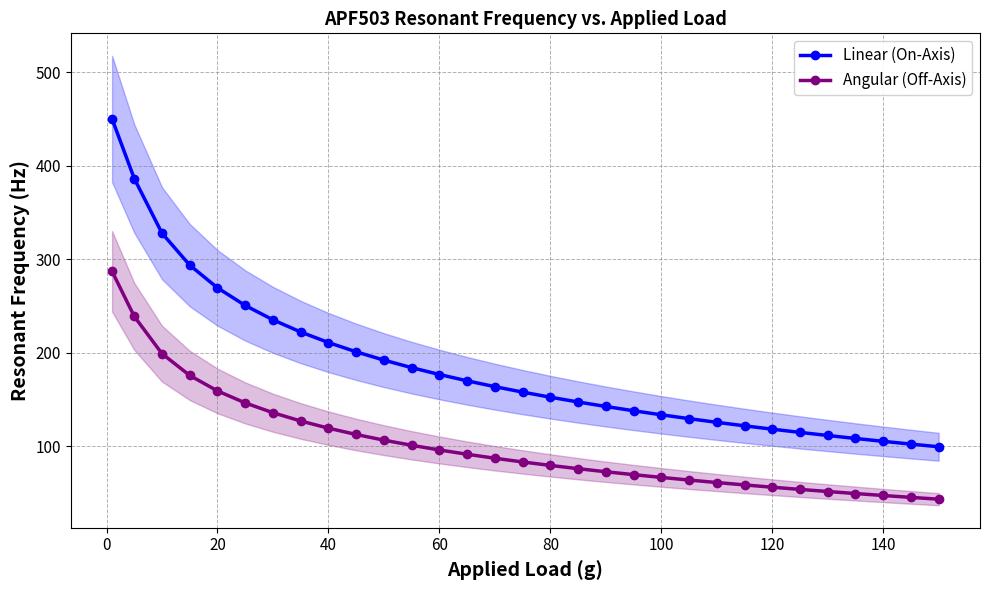

Rank the series by their average value, from lowest to highest.

Angular (Off-Axis), Linear (On-Axis)